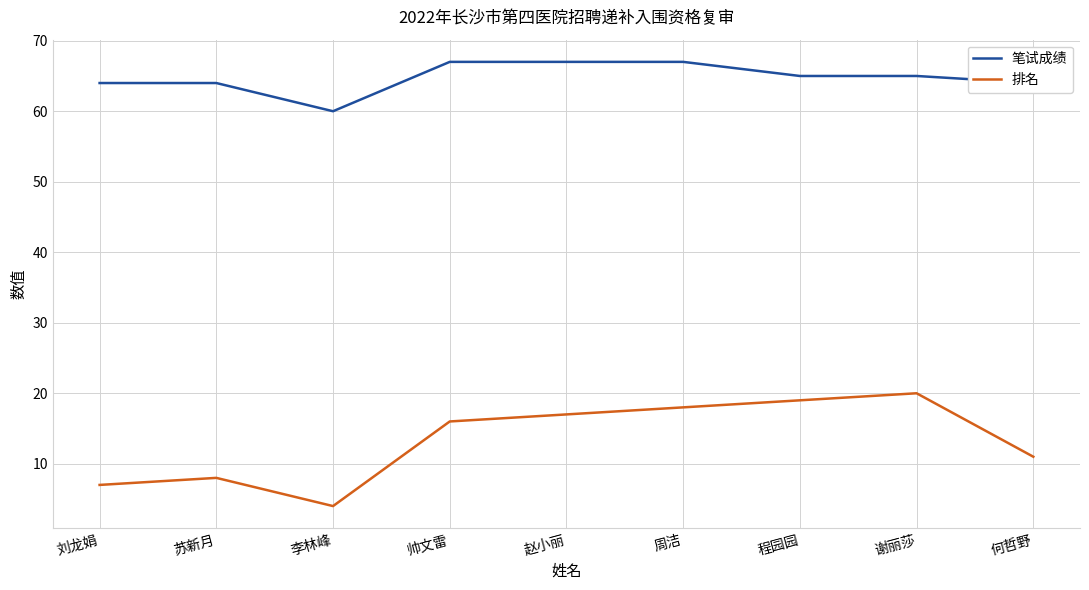

What is the difference between the second highest and second lowest values in the 笔试成绩 series?

3